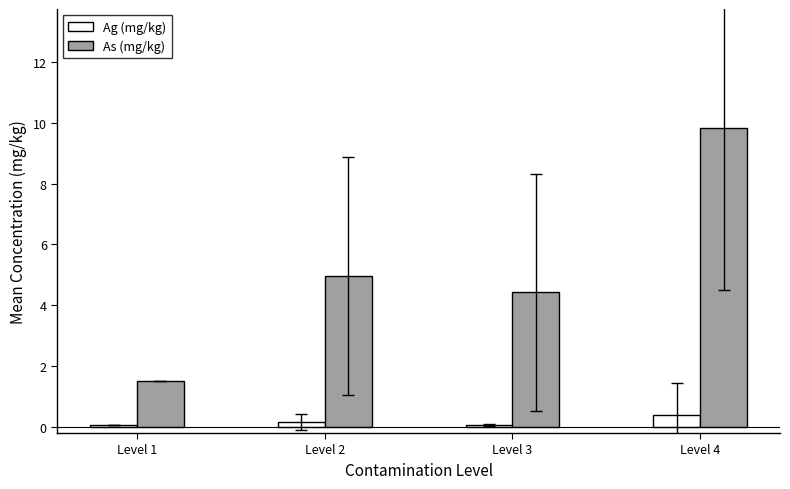

What is the average value of the As (mg/kg) series?

5.2